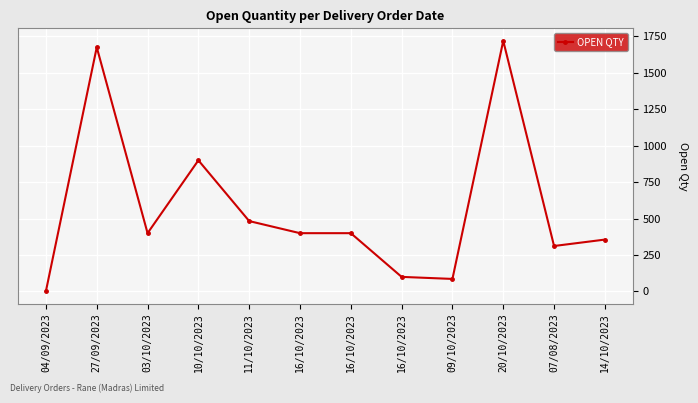

How many series are shown in this chart?

1